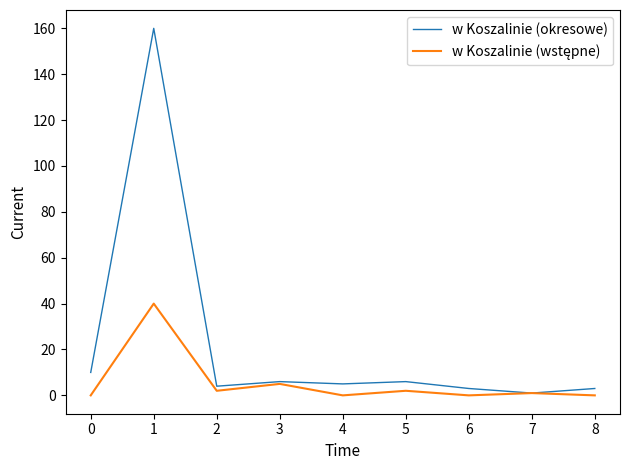

What is the maximum value shown in the chart?

160